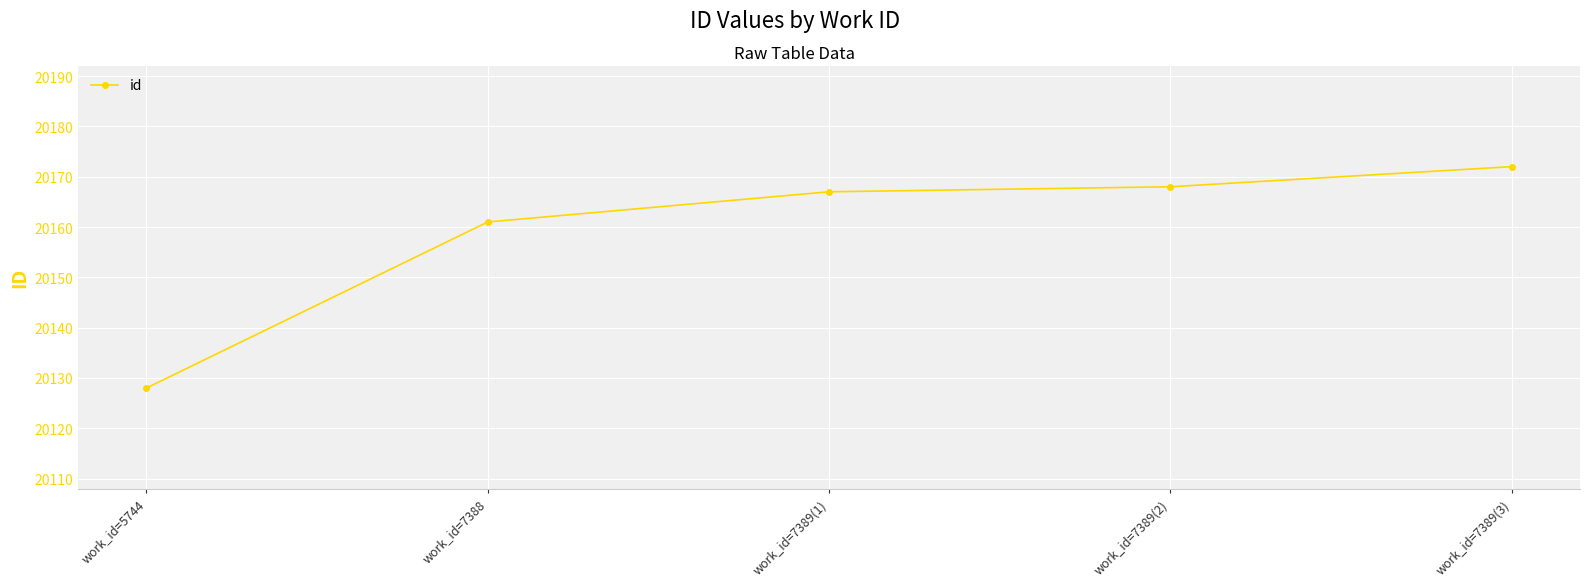

Where is the data nearest to the value 20150?

work_id=7388